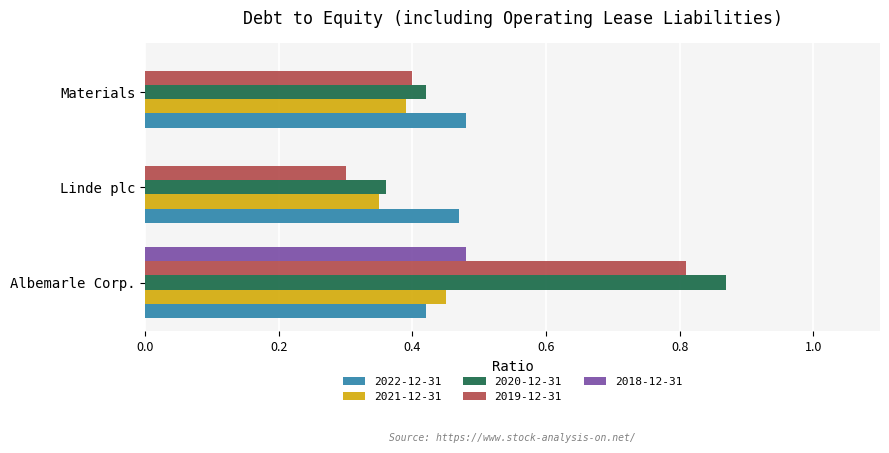

True or false: 2022-12-31 has a value of 0.6 at Linde plc.

False